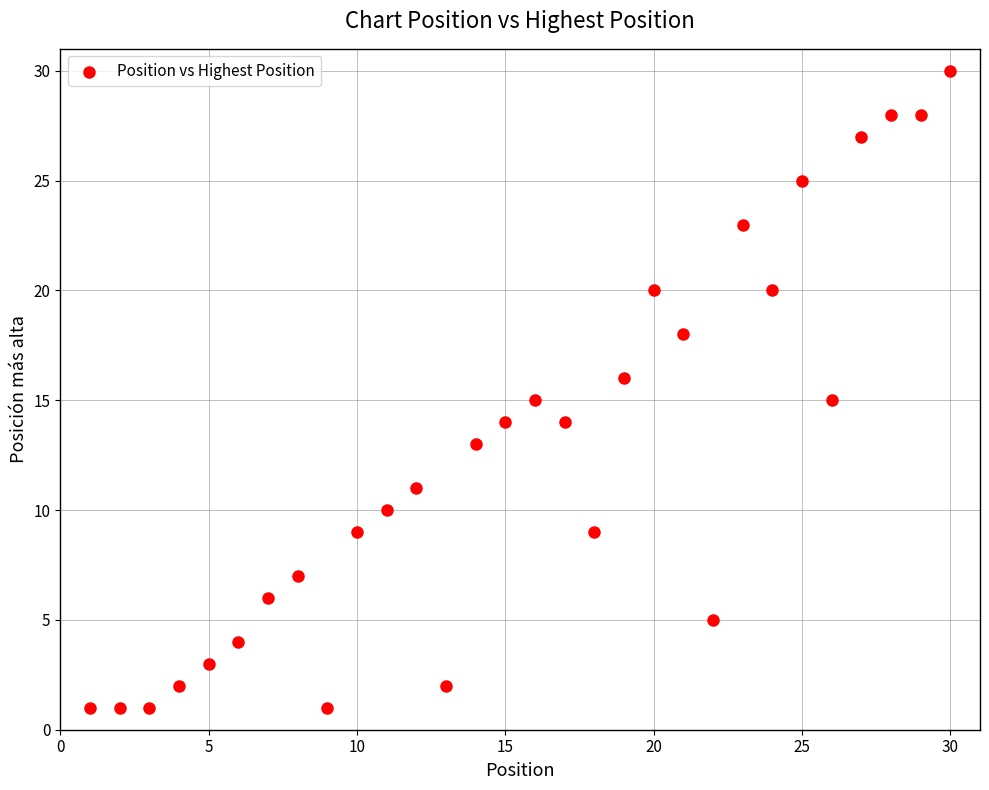

What is the range of Y values (max minus min)?

29